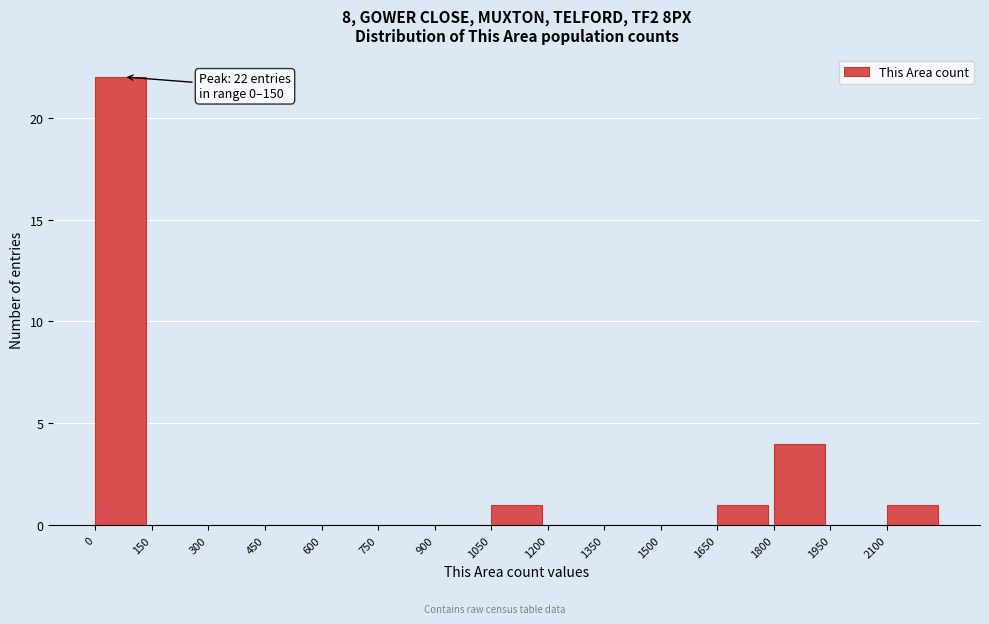

Which range on the x-axis has the tallest bar?

0 to 150